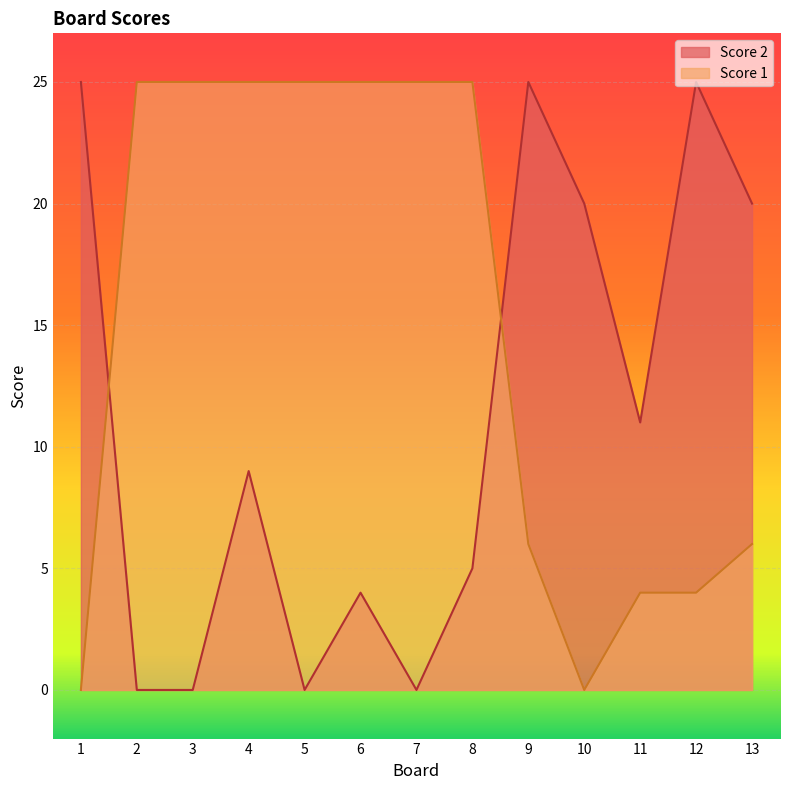

Is the value of Score 1 at 5 greater than the value of Score 2 at 5?

Yes